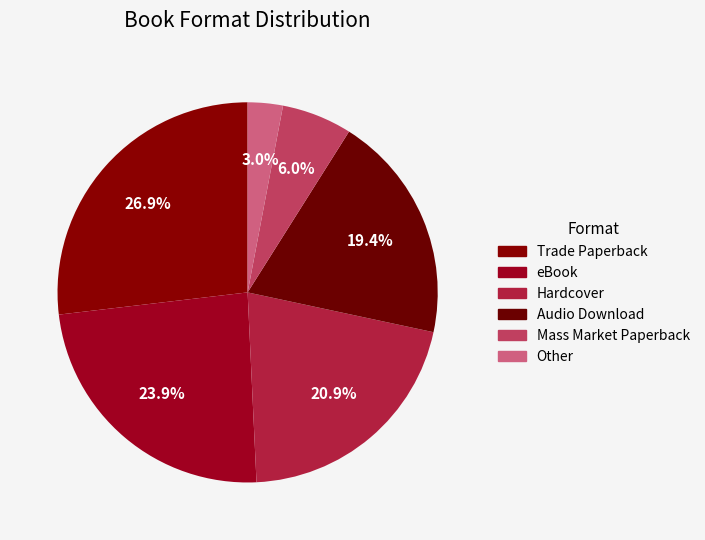

Which category has the biggest portion of the pie?

Trade Paperback